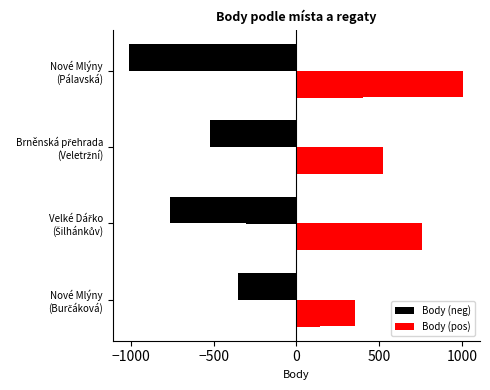

How many groups of bars are there?

4